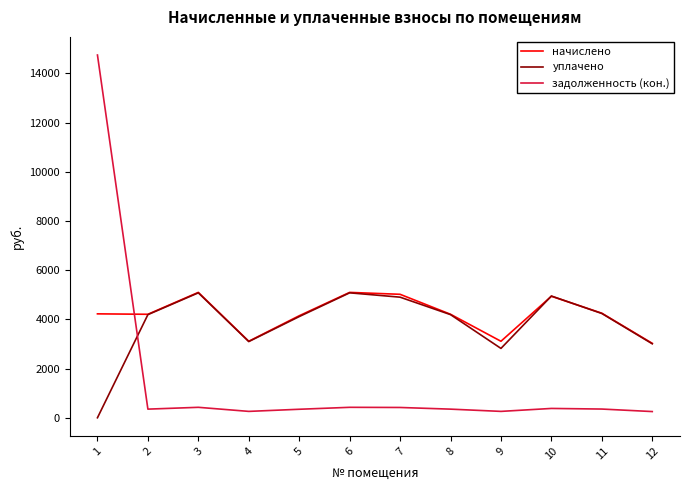

Is the value of начислено at 9 greater than the value of задолженность (кон.) at 10?

Yes